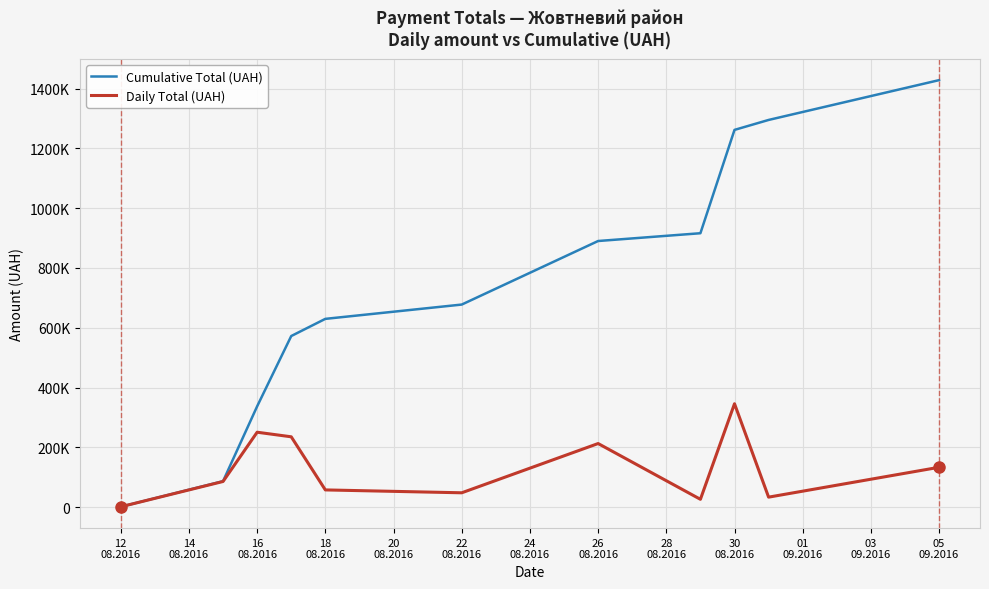

Does the chart have visible grid lines?

Yes